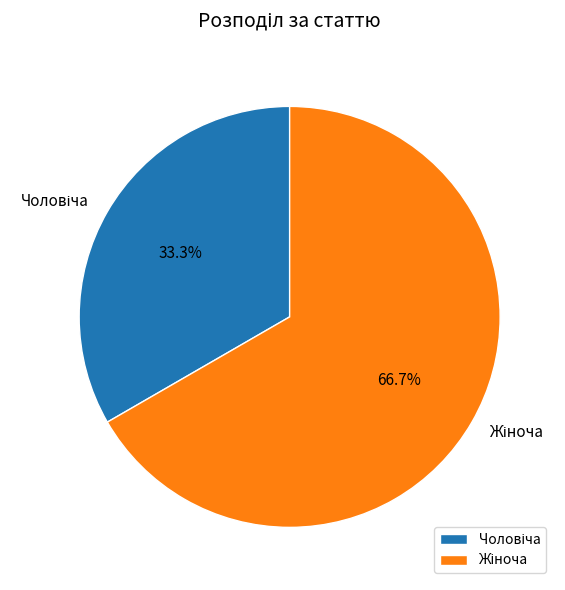

Count the number of slices in the pie.

2